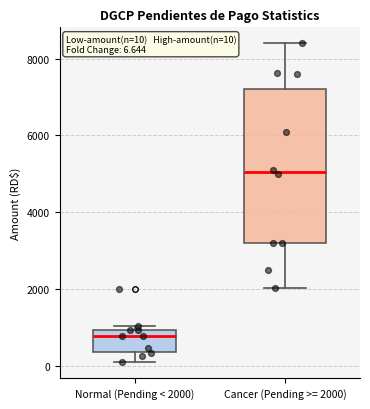

Which box has the highest median line?

Cancer (Pending >= 2000)